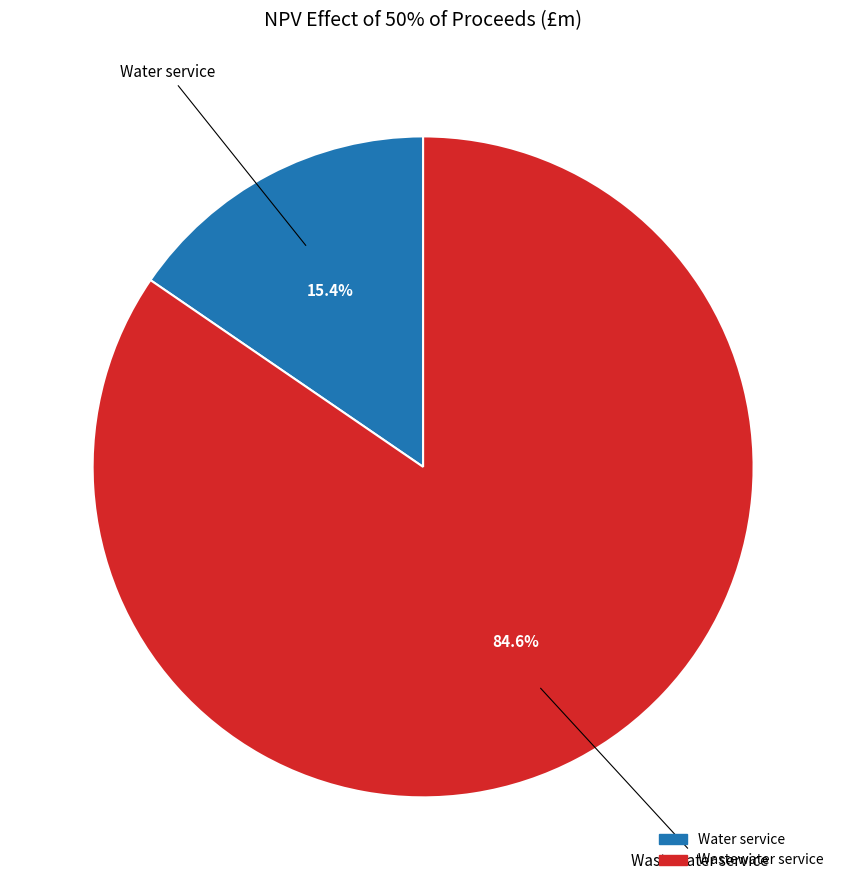

To the nearest percent, what percentage of the pie is Wastewater service?

85%